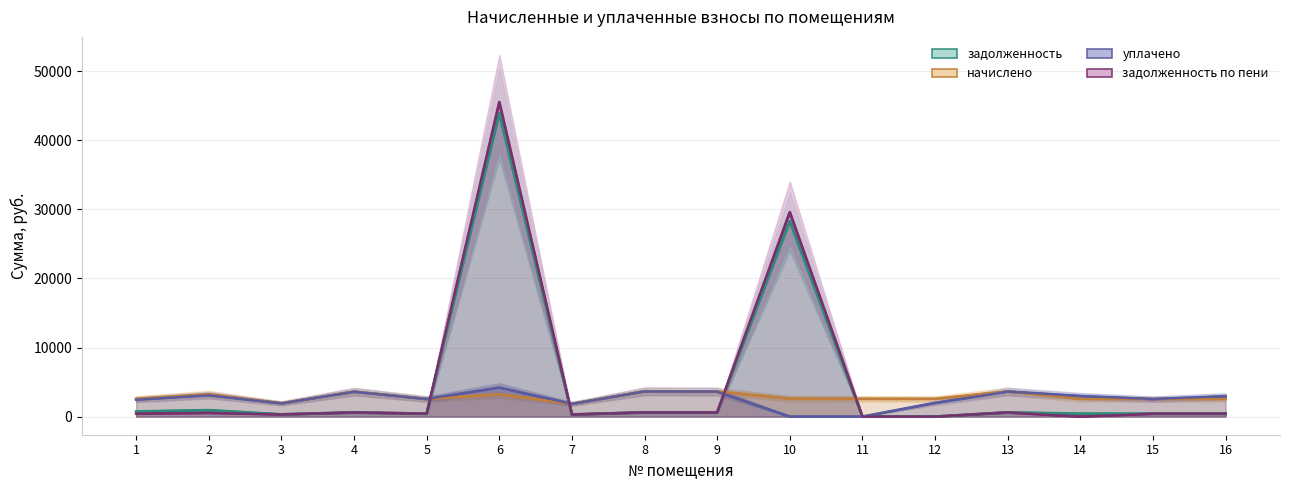

Does the chart have visible grid lines?

Yes